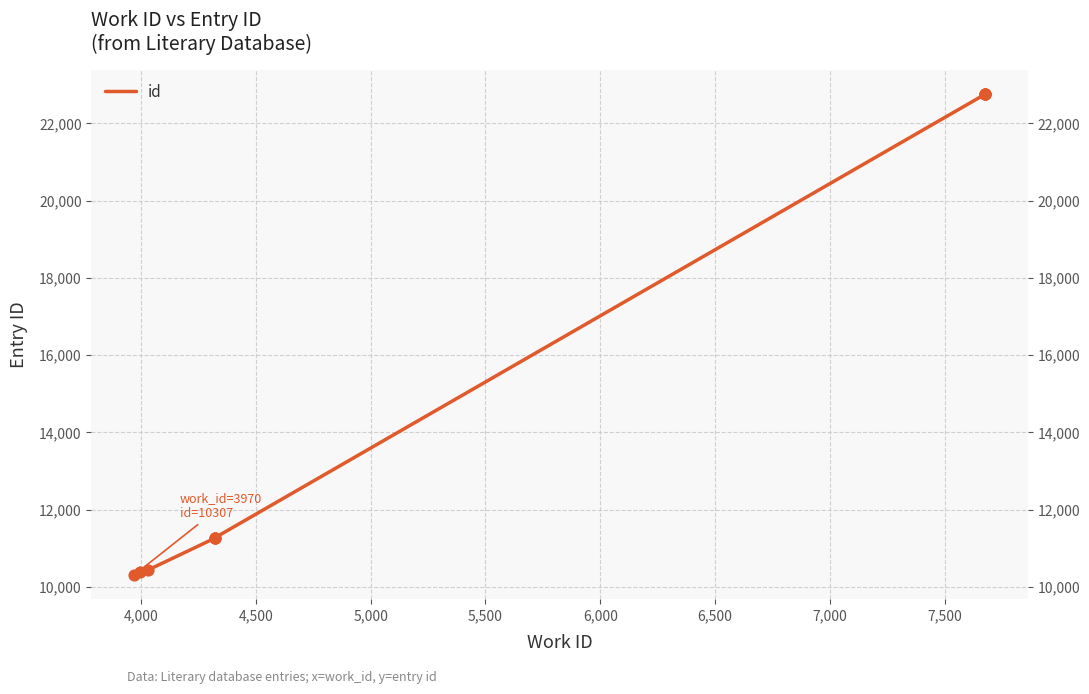

Which has a higher value, 4,000 or 6,500?

6,500